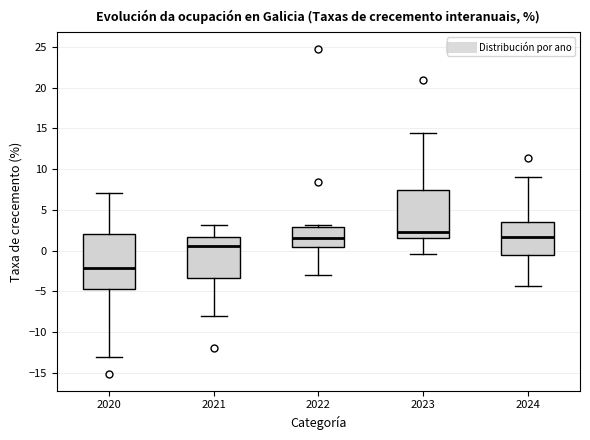

Comparing the boxes themselves (not the whiskers), which one is the tallest?

2020